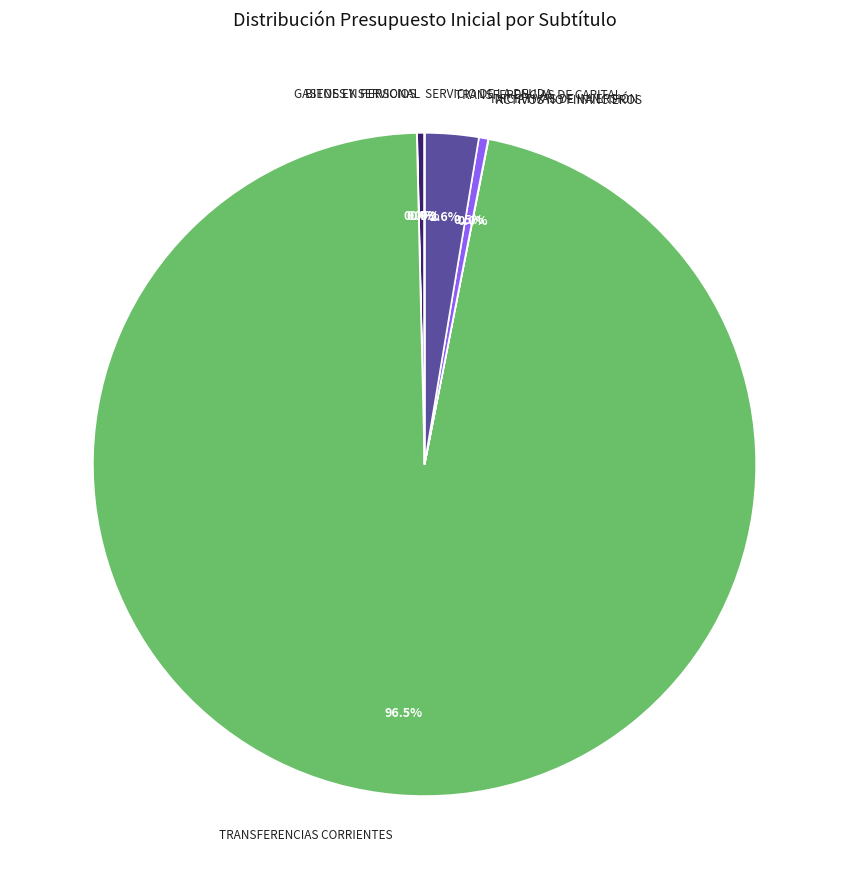

What is the largest slice in the pie chart?

TRANSFERENCIAS CORRIENTES